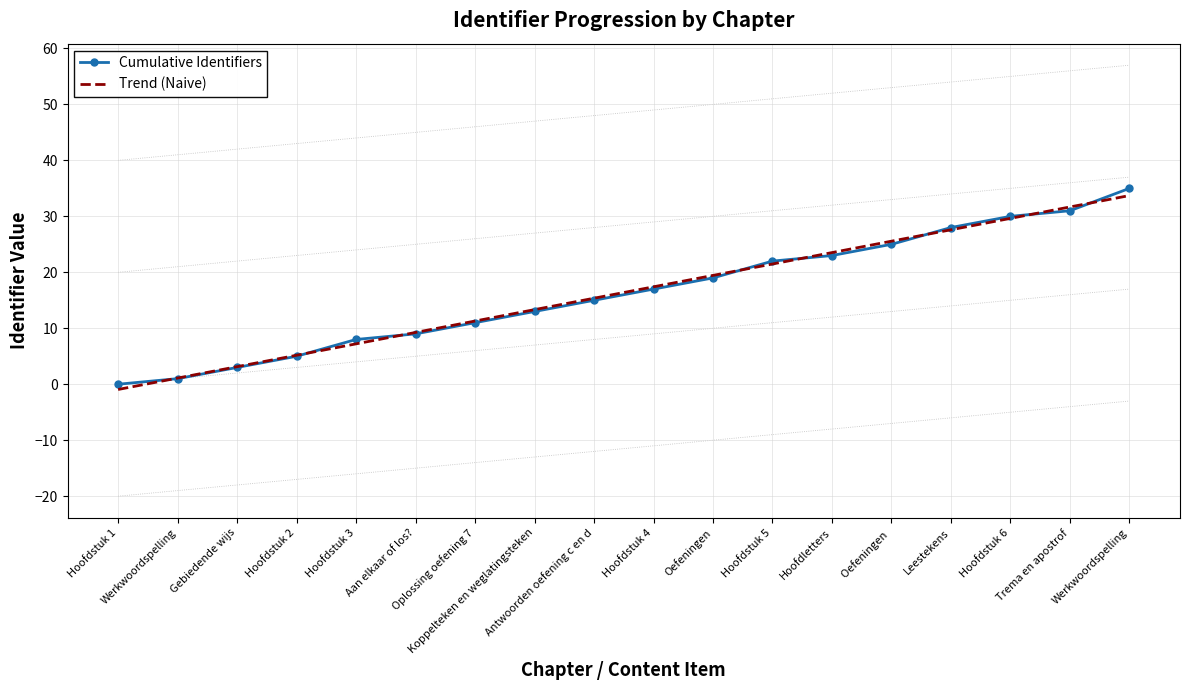

What is the sum of the Trend (Naive) values at Werkwoordspelling and Antwoorden oefening c en d?

49.1